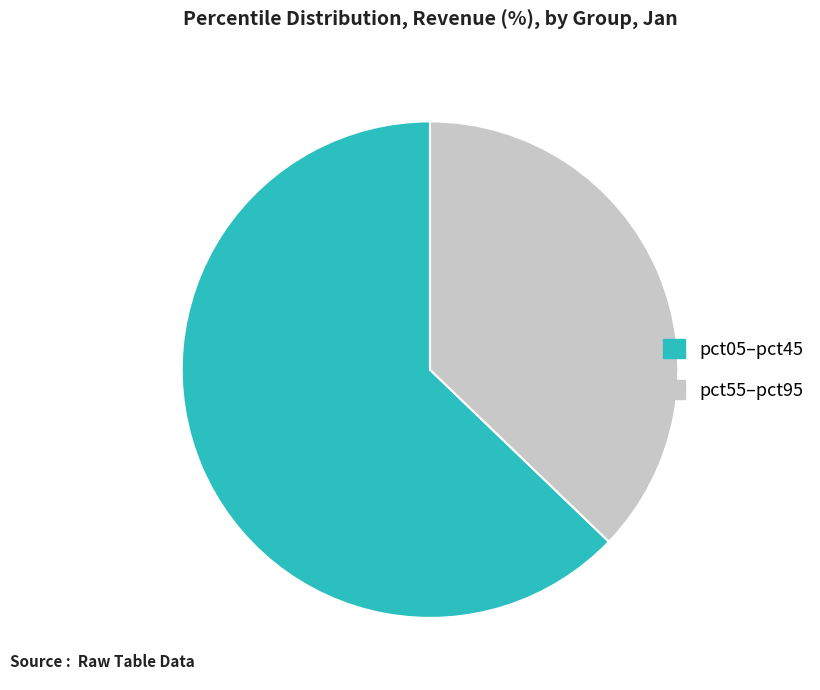

Is there any slice that represents more than half of the pie?

Yes